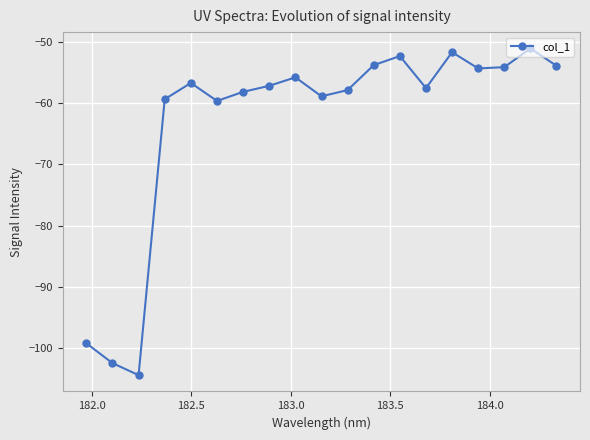

True or false: the data has more than 1 interior local peaks.

True